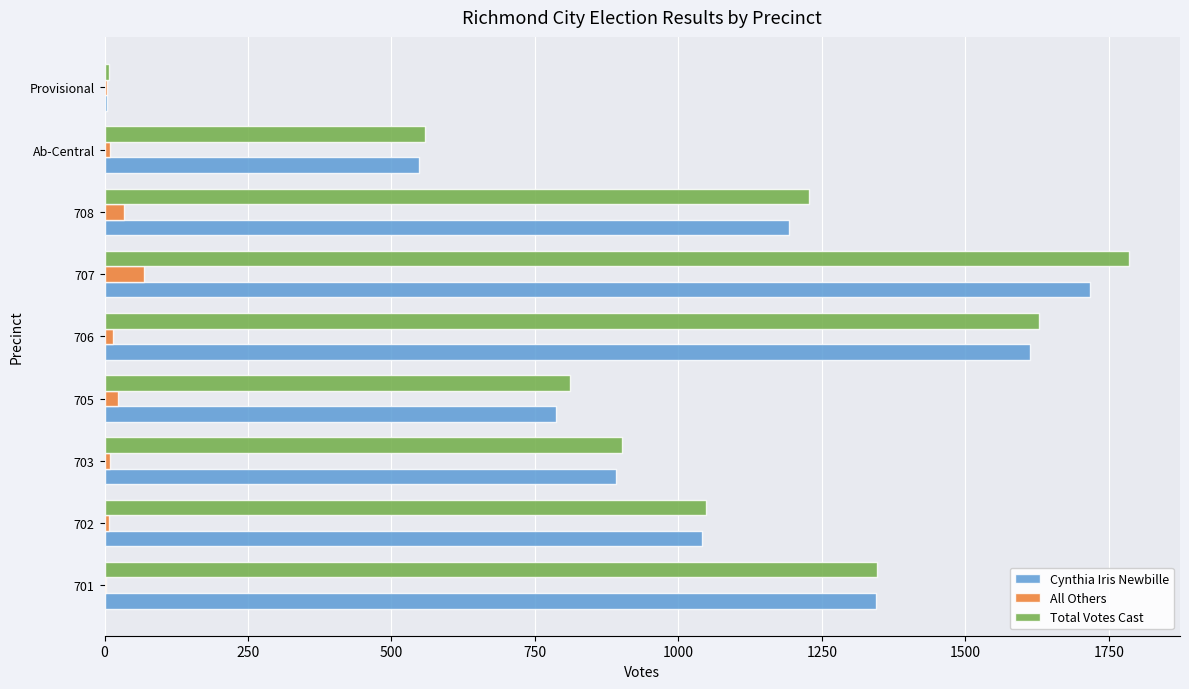

What is the sum of all Cynthia Iris Newbille values?

9140